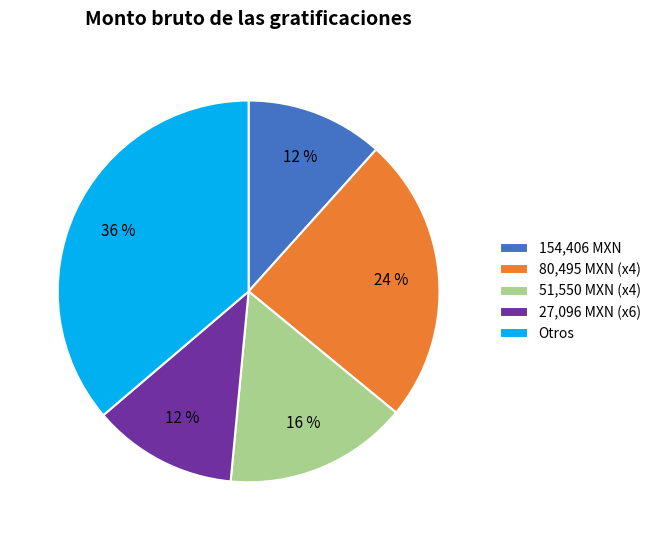

Combined, do 80,495 MXN (x4) and 51,550 MXN (x4) account for over 50%?

No